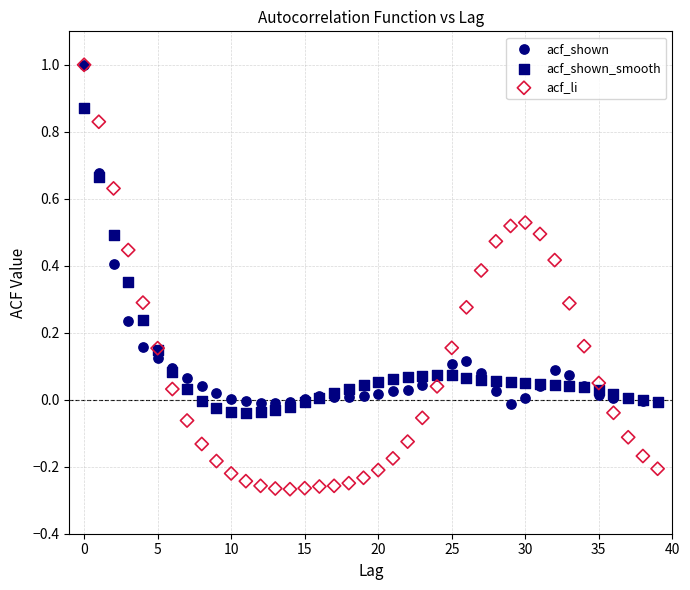

What are all the series names shown in the legend?

acf_shown, acf_shown_smooth, acf_li